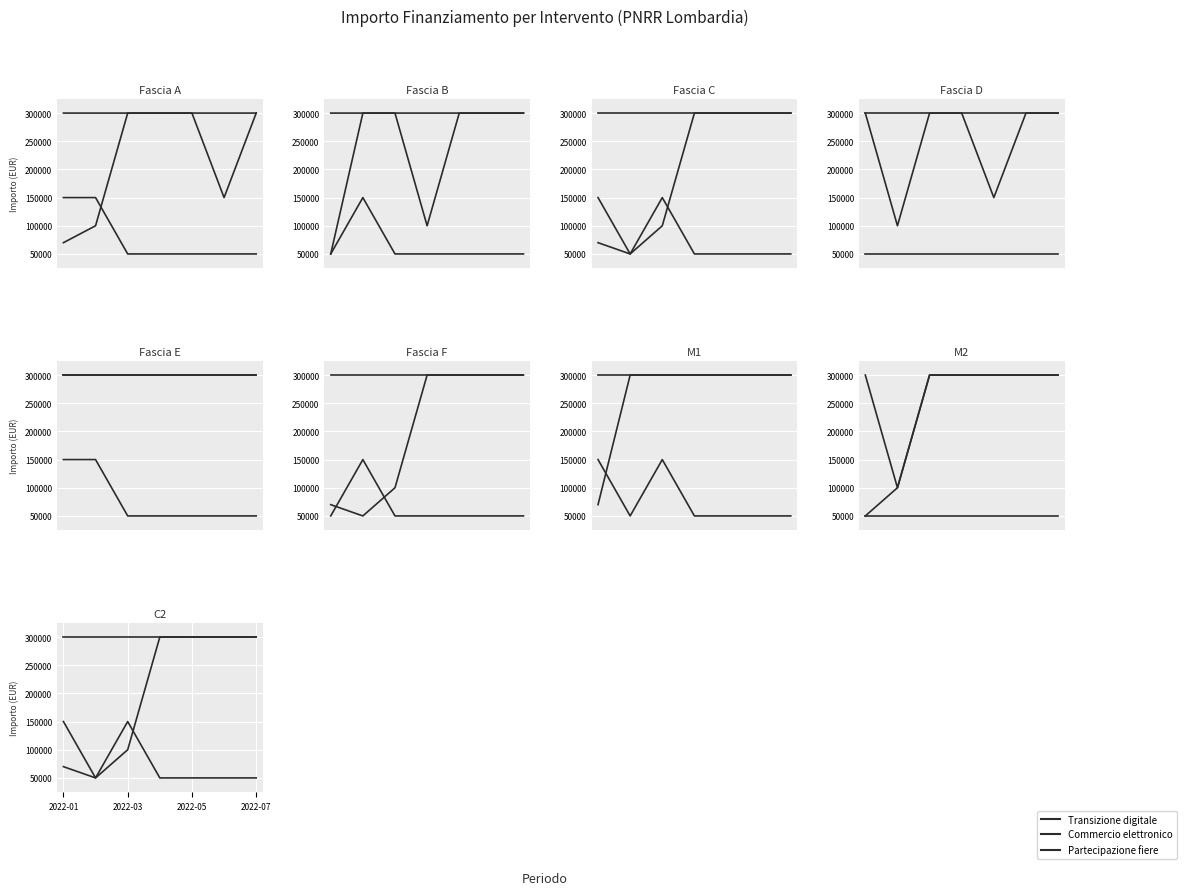

What is the lowest value of the Transizione digitale series?

300000